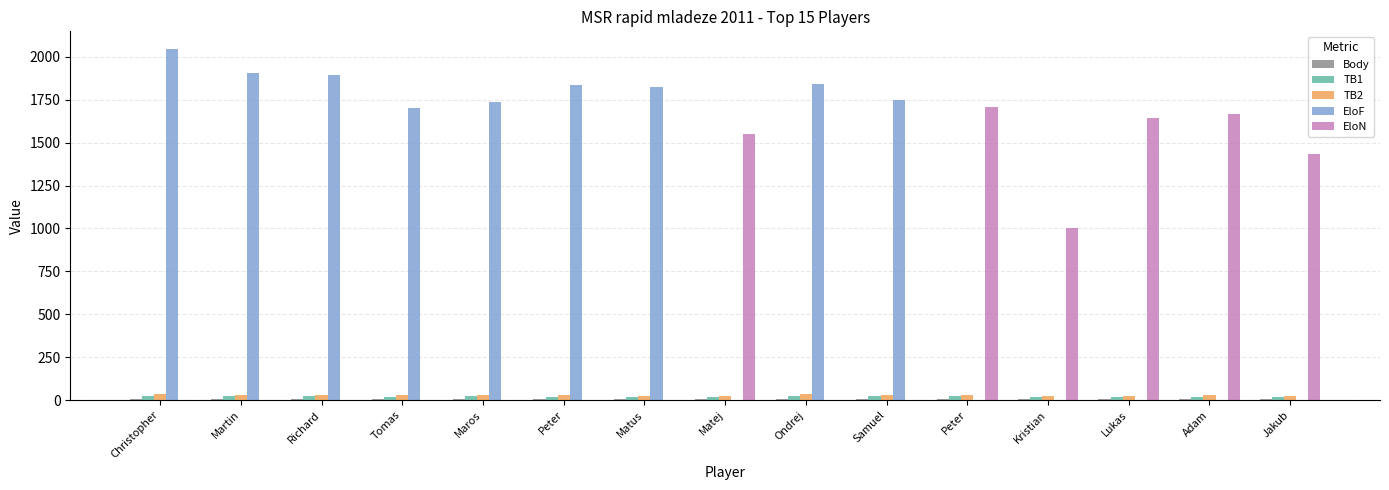

What is the average value of the TB2 series?

28.8